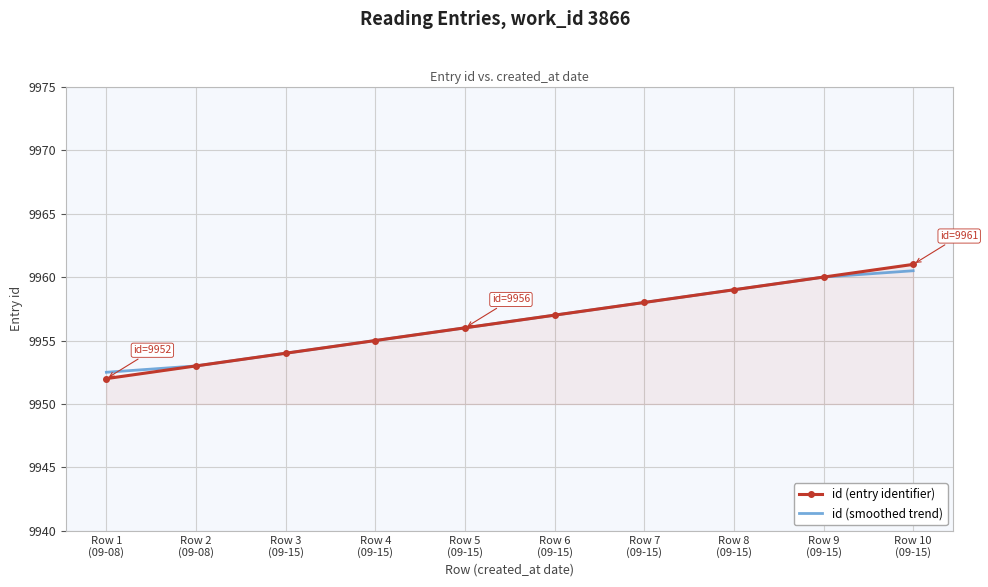

What is the smallest value displayed?

9952.0